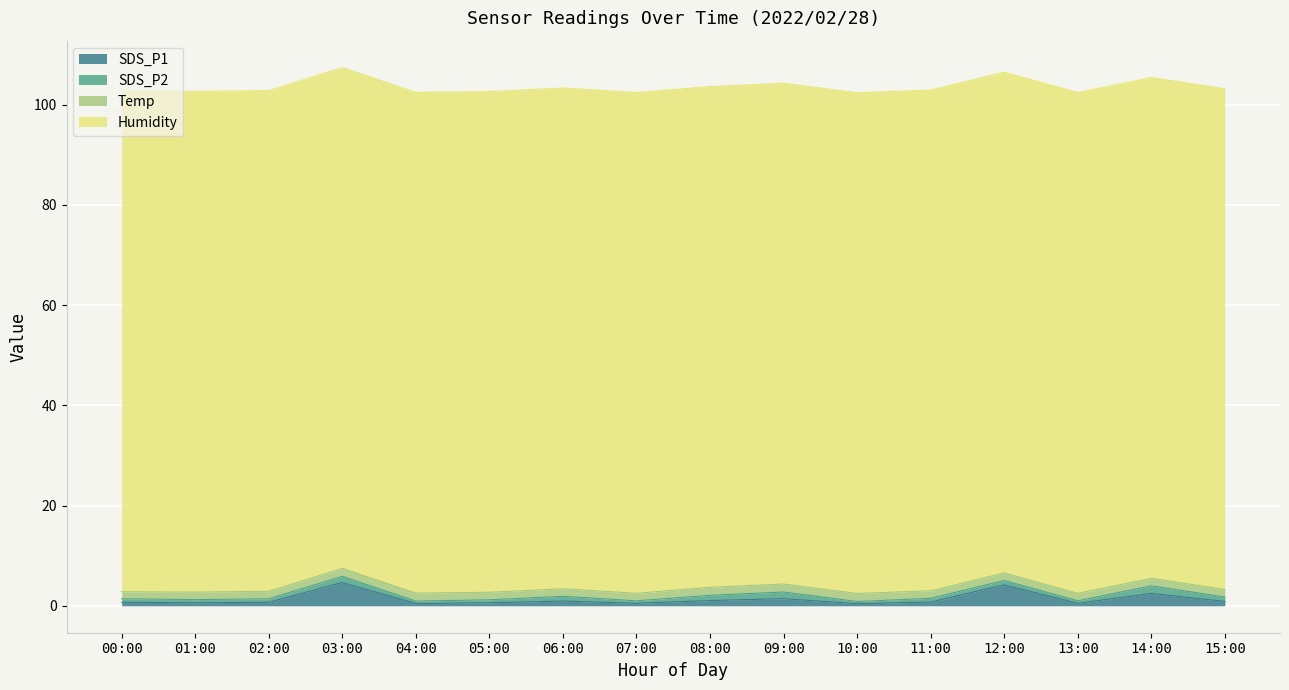

True or false: SDS_P2 and Humidity intersect in this chart.

False